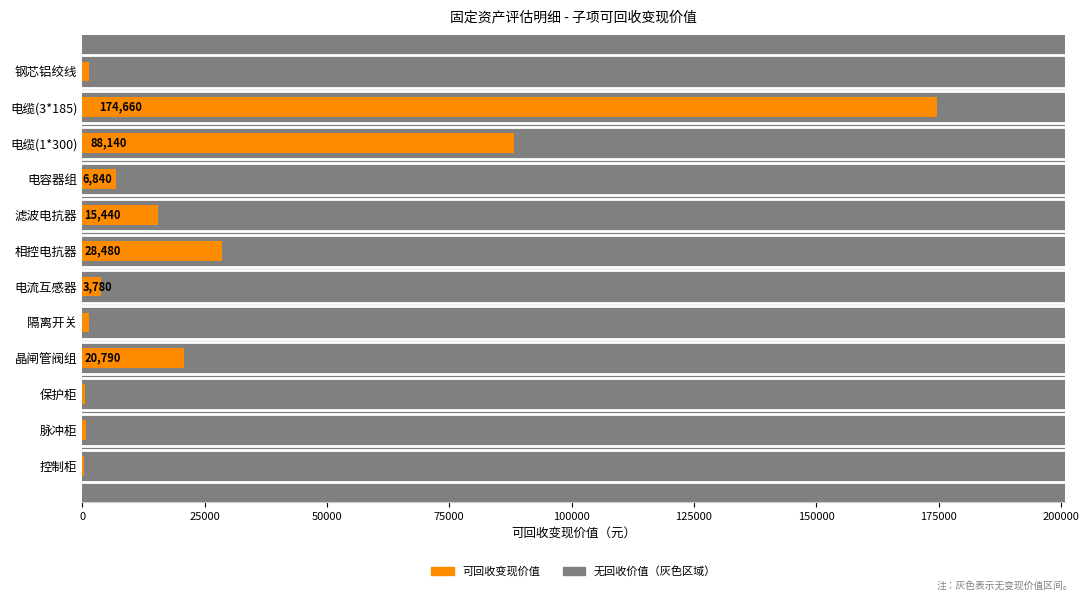

How many data points are above 6840?

5